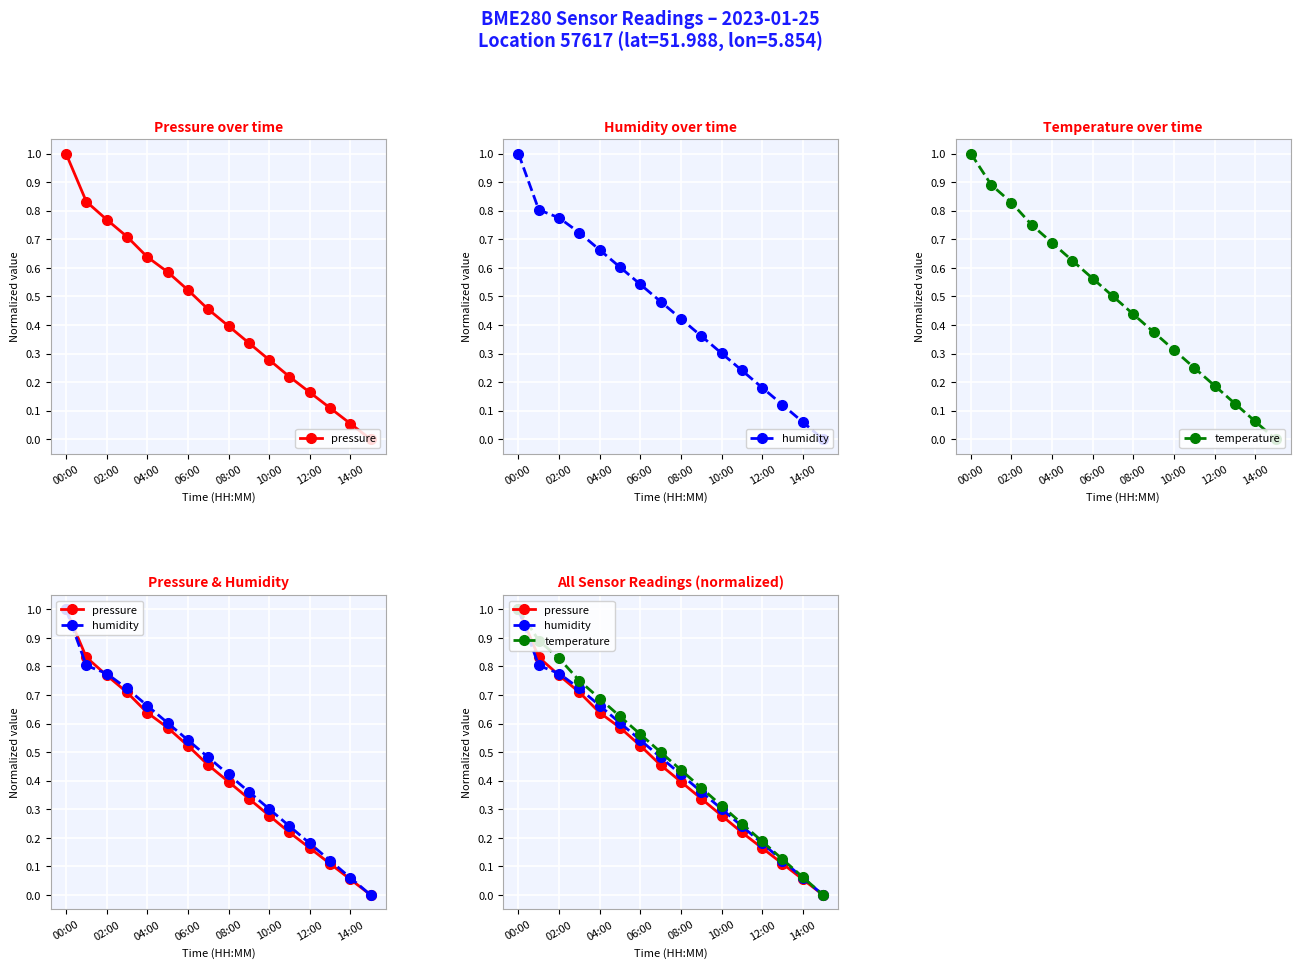

At which category is the sum across all series the highest?

00:00